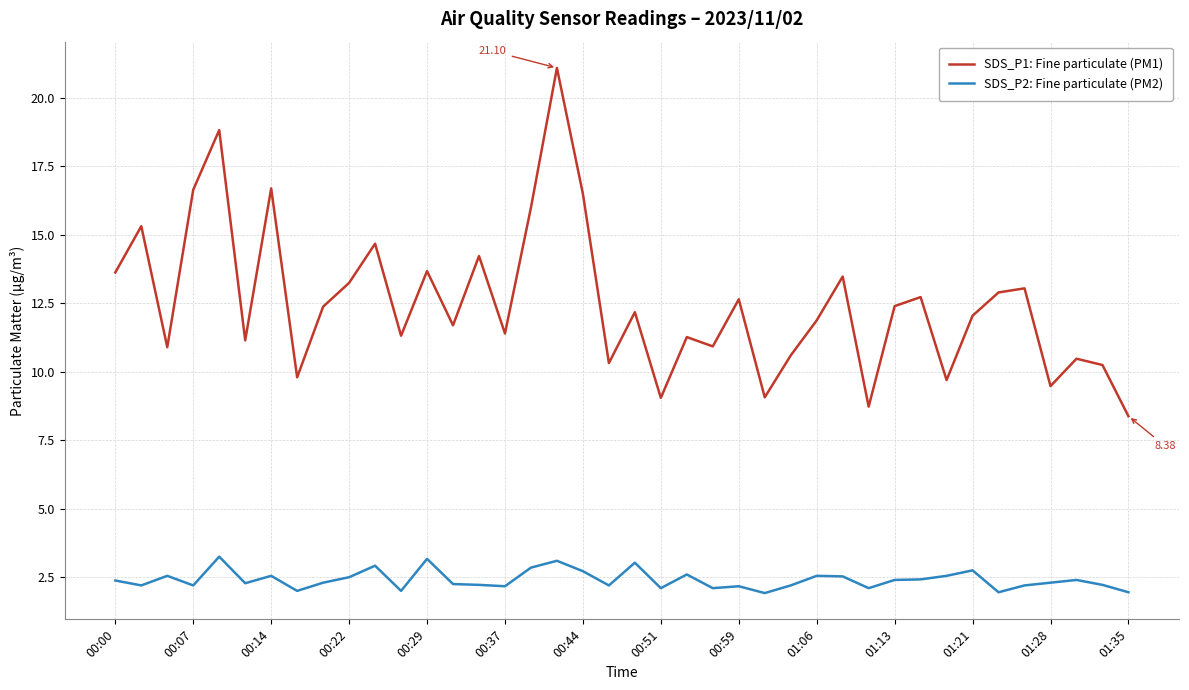

What are all the series names shown in the legend?

SDS_P1: Fine particulate (PM1), SDS_P2: Fine particulate (PM2)